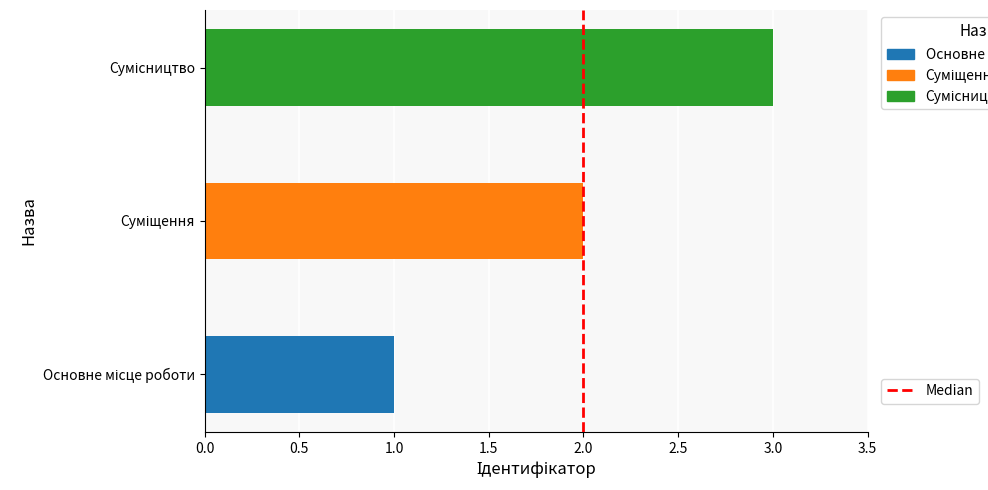

What is the sum of all values?

6